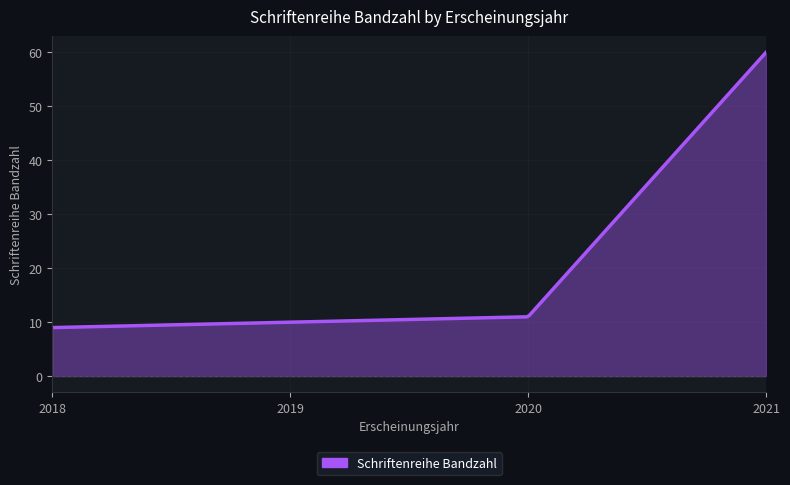

What is the maximum value shown in the chart?

60.0